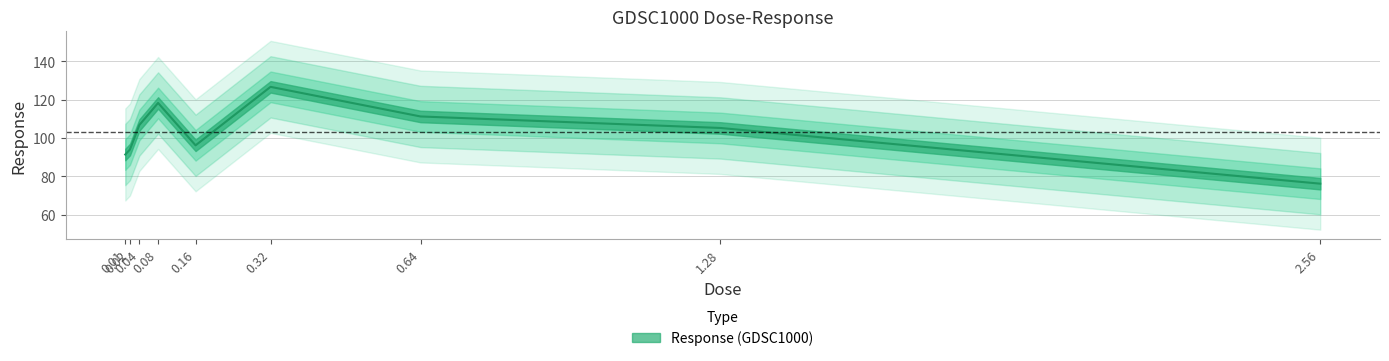

The value at 0.08 is 118.3. True or false?

True